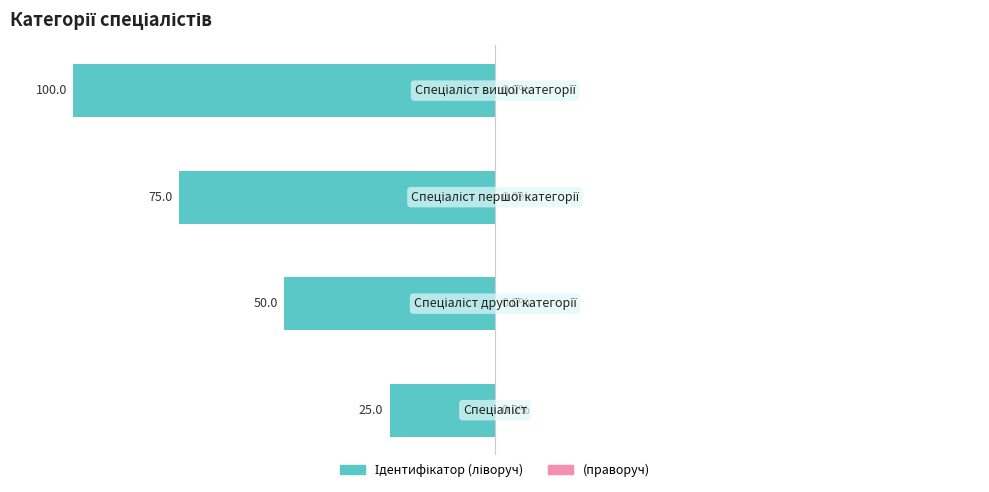

Are the bars horizontal?

Yes